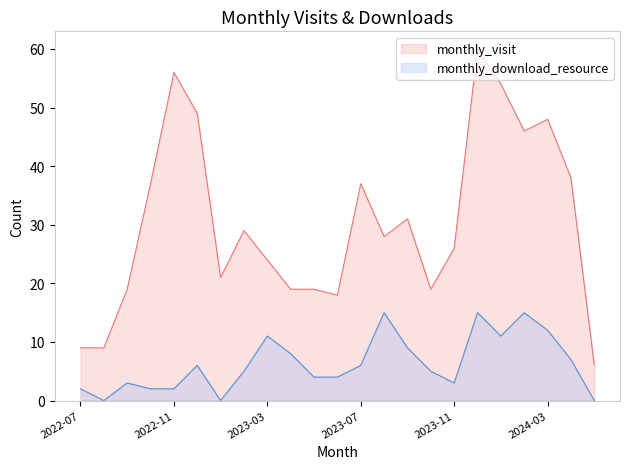

List the series in order of their overall mean, highest first.

monthly_visit, monthly_download_resource